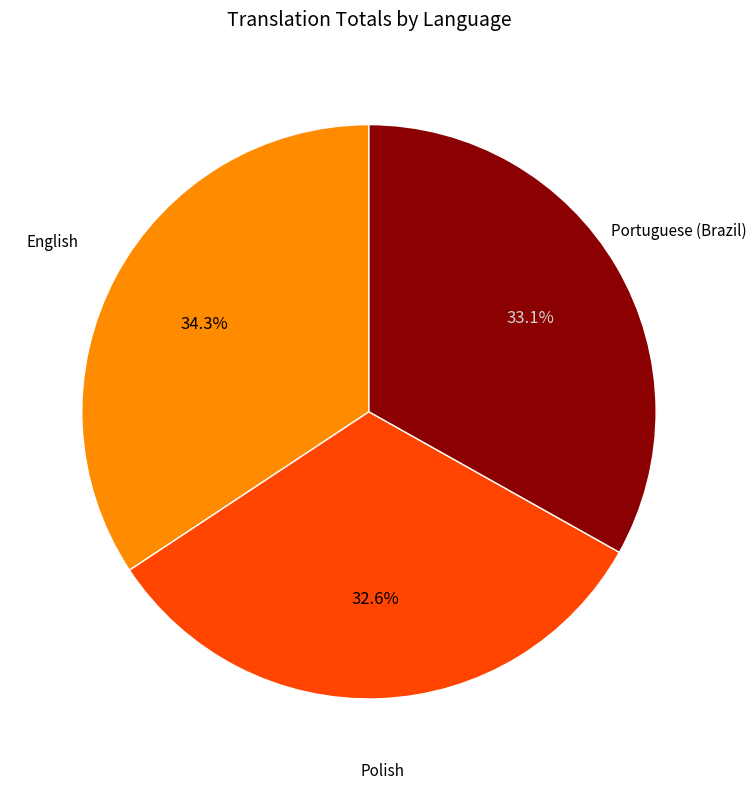

Is there any slice that represents more than half of the pie?

No